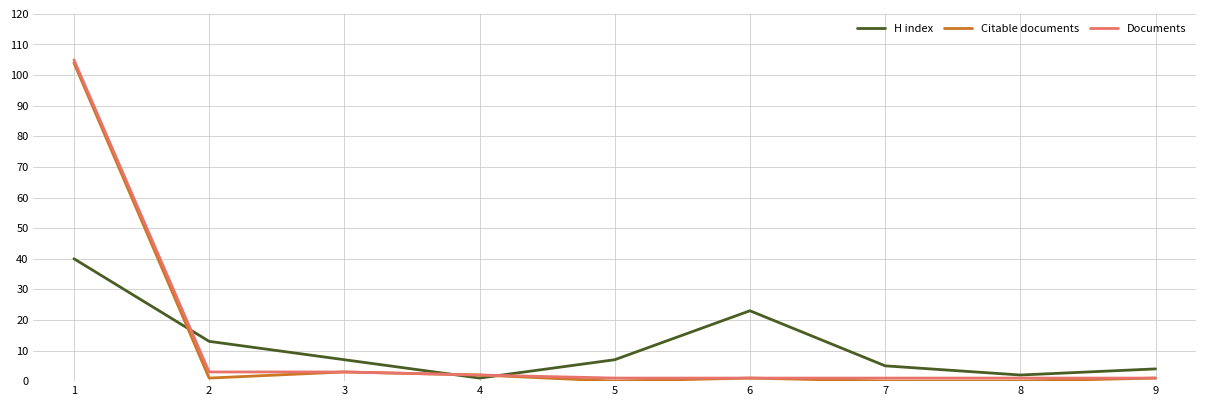

What is the maximum value shown in the chart?

105